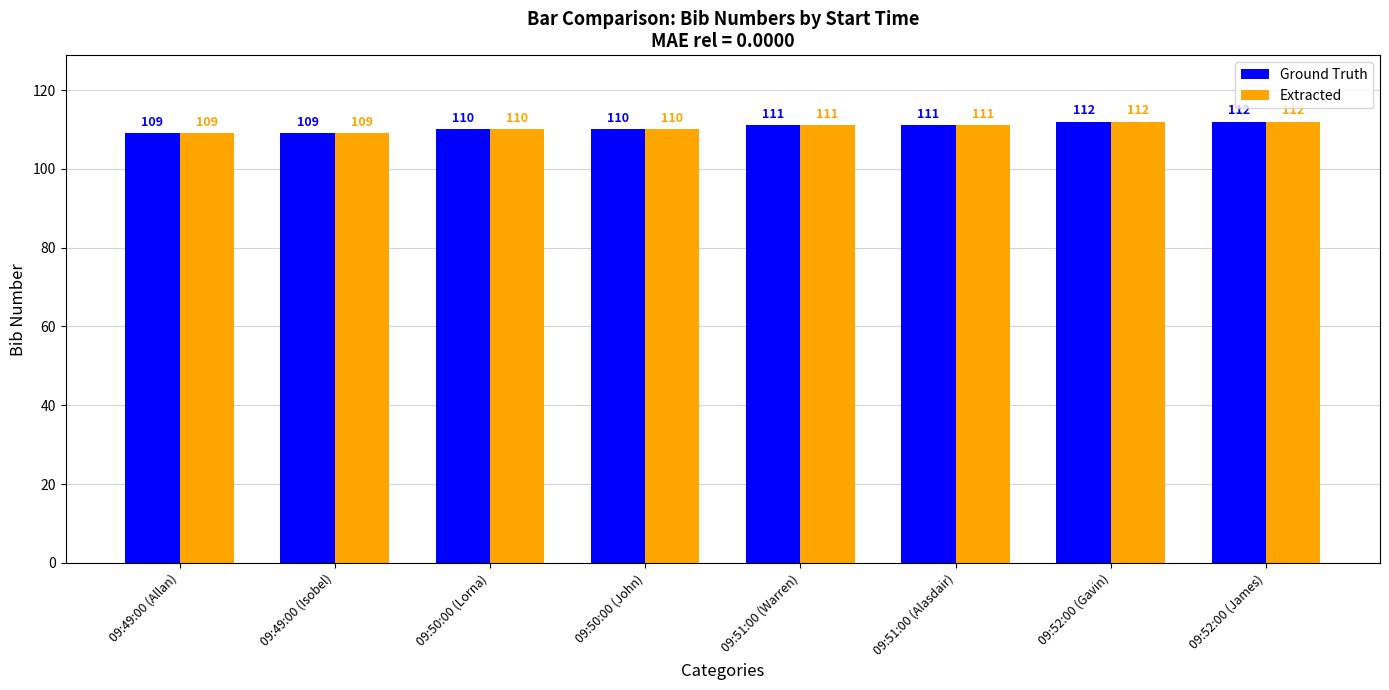

Is the value of Extracted at 09:50:00 (John) greater than the value of Ground Truth at 09:52:00 (James)?

No